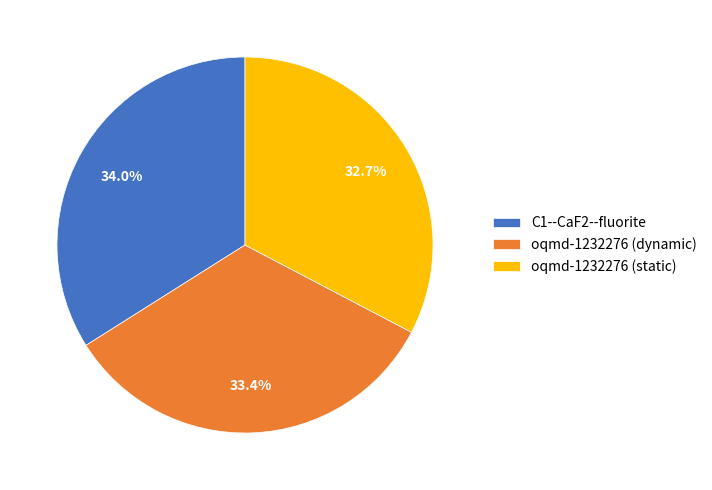

Which category has the biggest portion of the pie?

C1--CaF2--fluorite